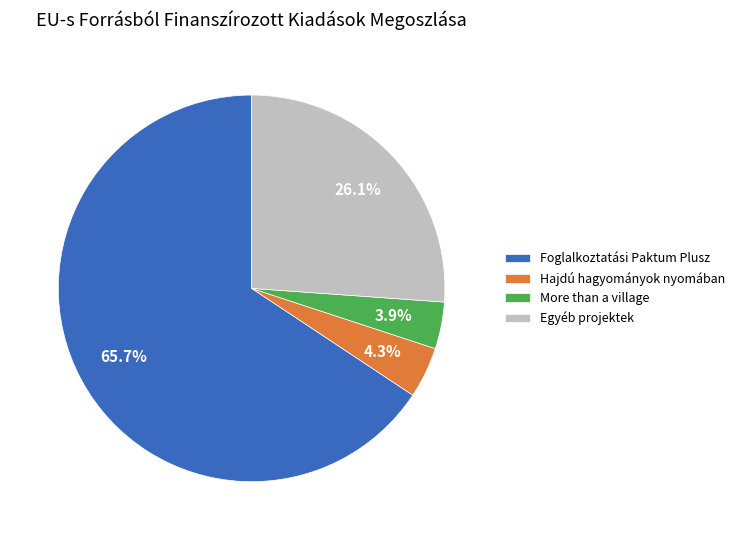

Between Hajdú hagyományok nyomában and Egyéb projektek, which is larger?

Egyéb projektek